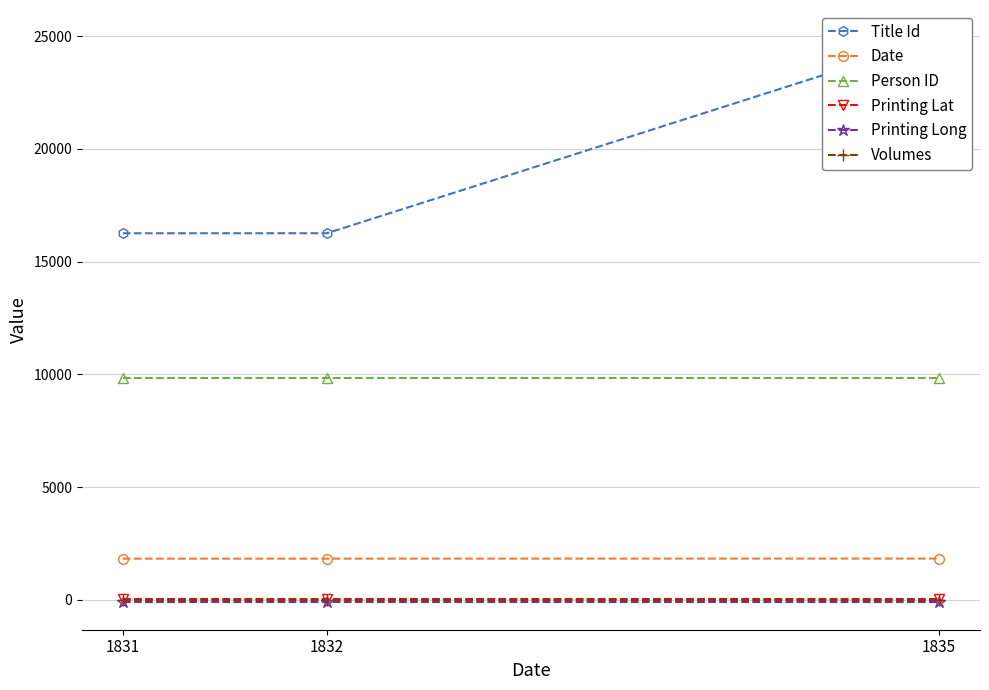

How many lines are shown in the chart?

6